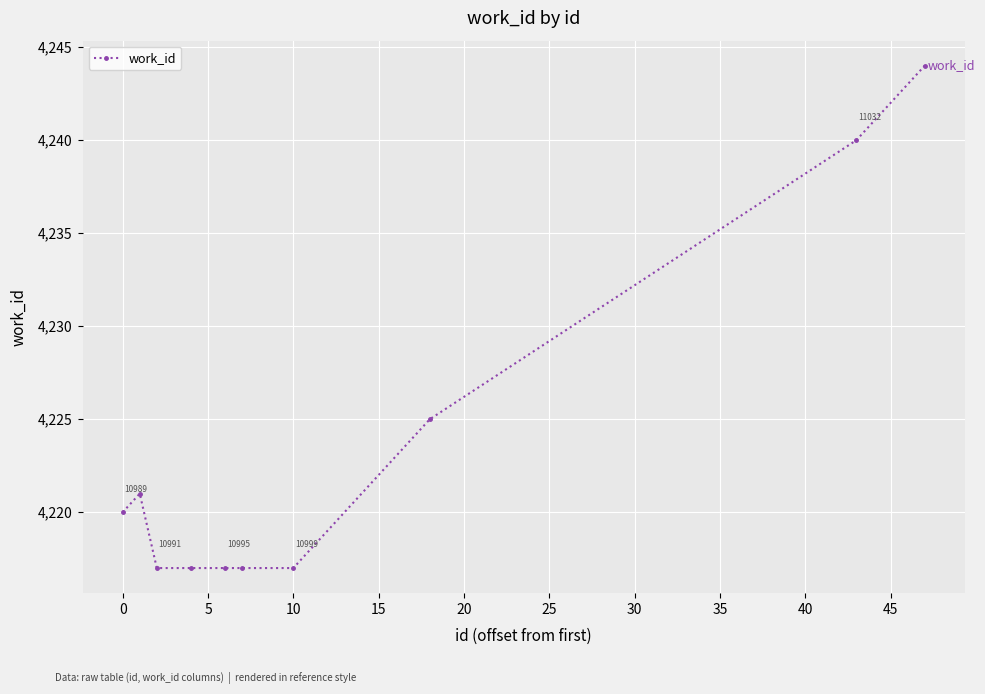

Reading right to left, transcribe all the data shown in this chart.

4244	4240	4225	4217	4217	4217	4217	4217	4221	4220